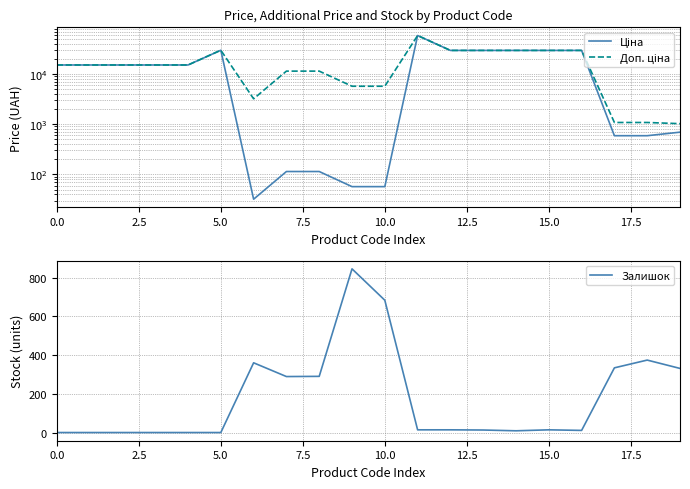

What is the value of the Ціна point at the 14th from the left?

29491.5